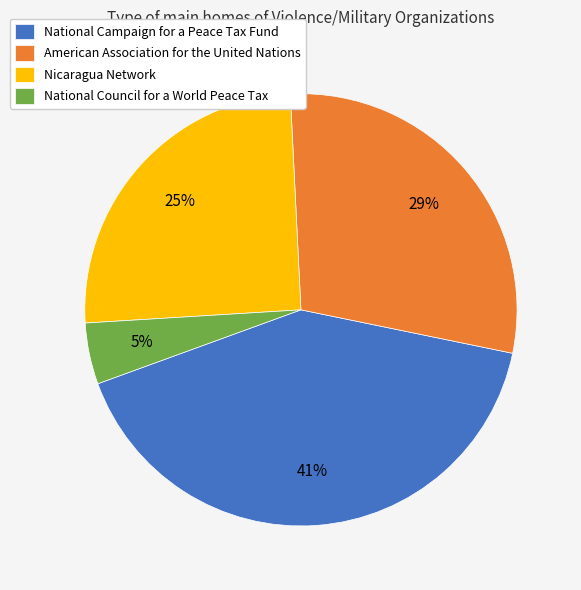

How many segments does this pie chart have?

4